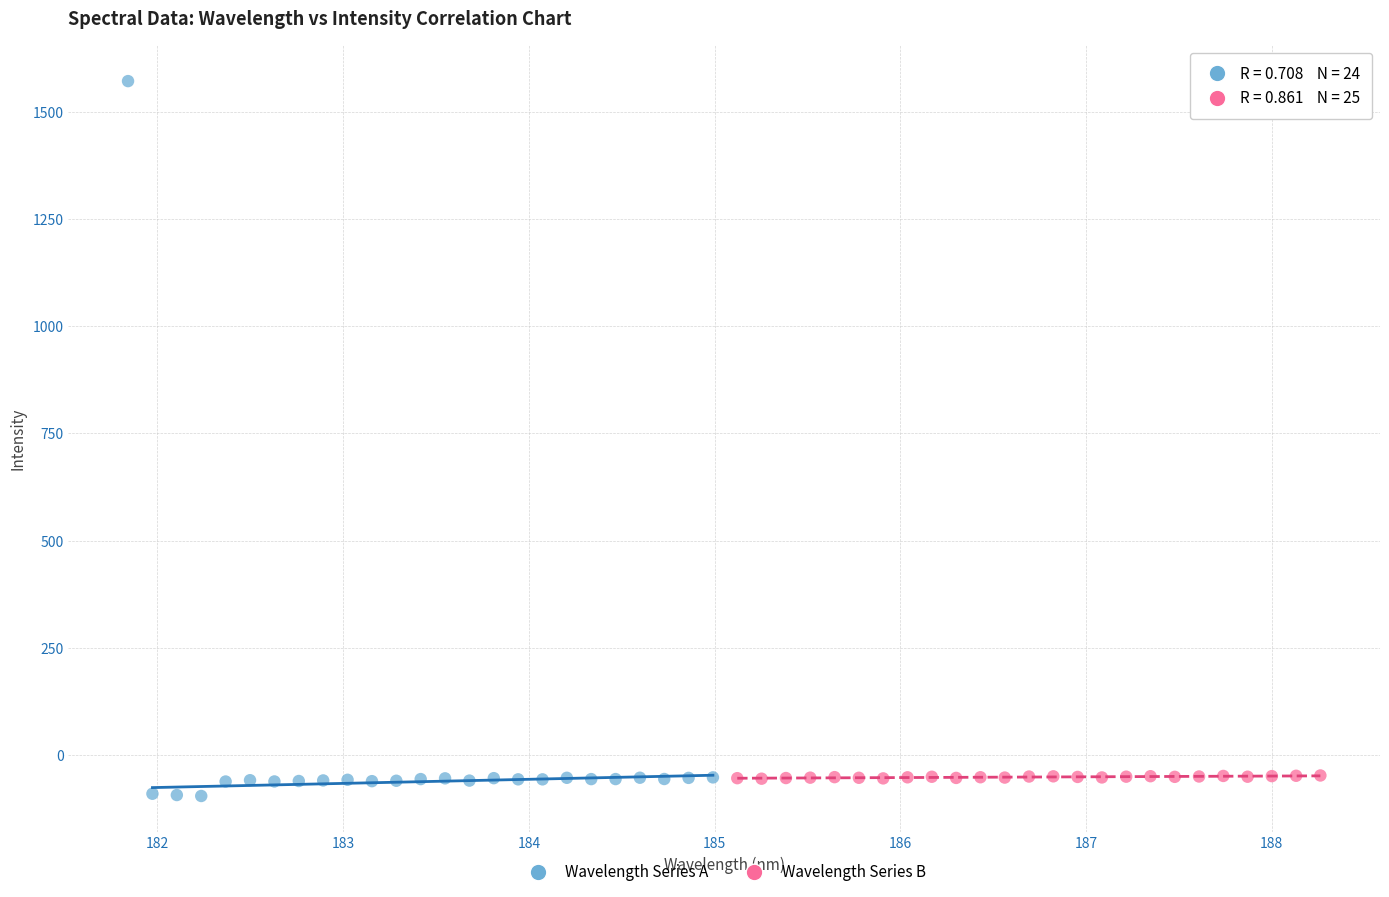

Which series contains the highest Y value?

Wavelength Series A